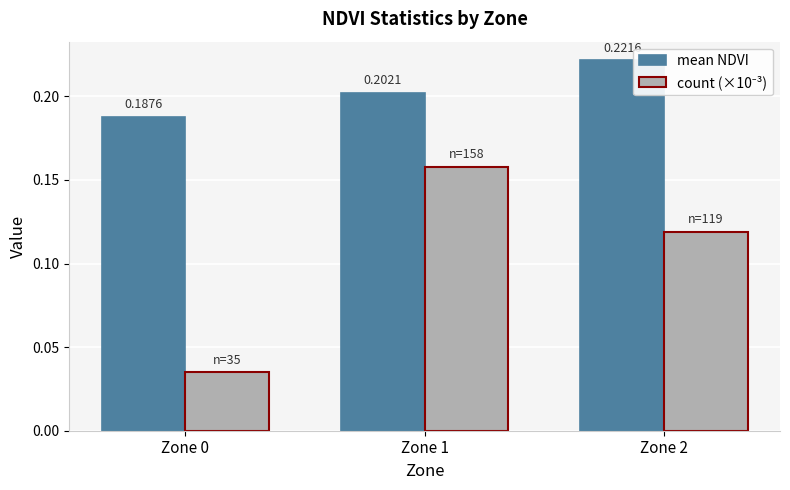

How many distinct data groups are displayed?

2